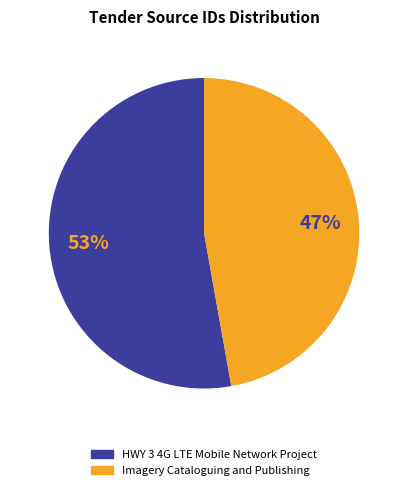

Which has a higher value, HWY 3 4G LTE Mobile Network Project or Imagery Cataloguing and Publishing?

HWY 3 4G LTE Mobile Network Project